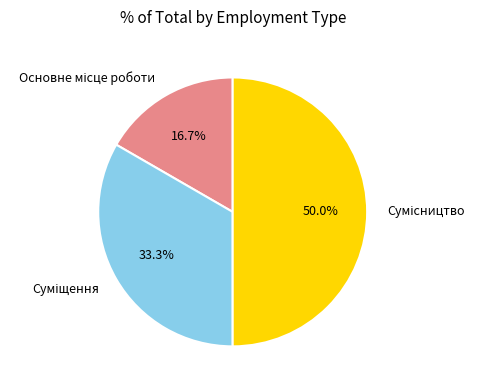

How many slices are in this pie chart?

3